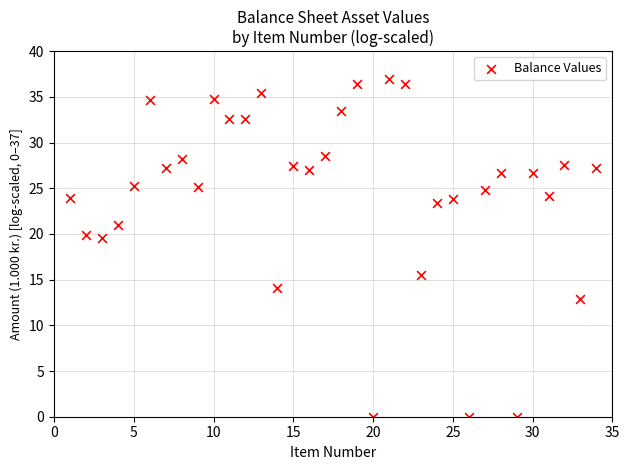

What is the range of Y values (max minus min)?

37.0